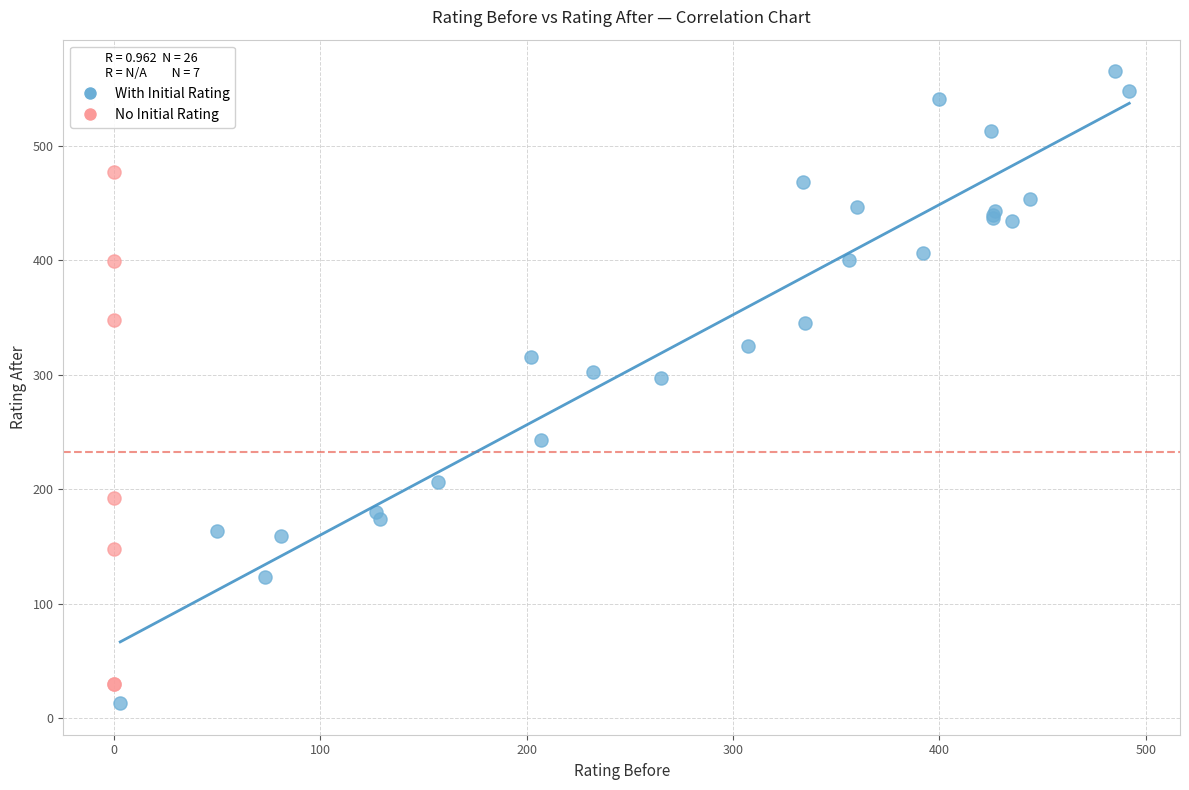

Which series reaches the maximum Y coordinate?

With Initial Rating